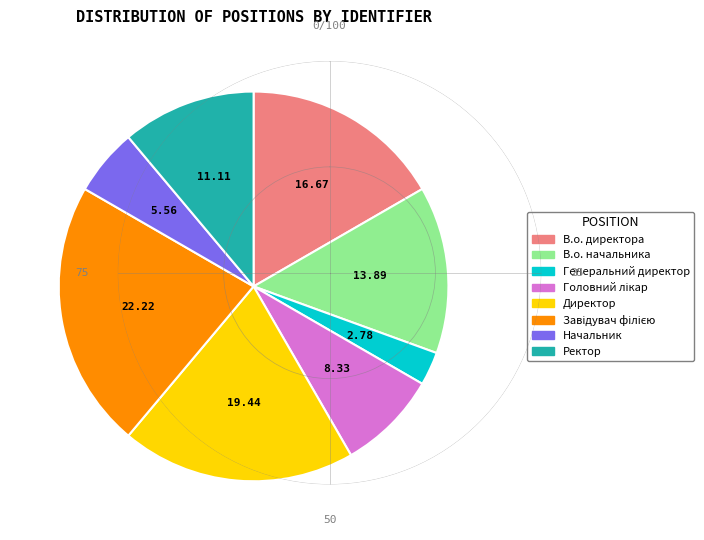

Approximately how many times larger is the value at Директор compared to Генеральний директор?

7.0